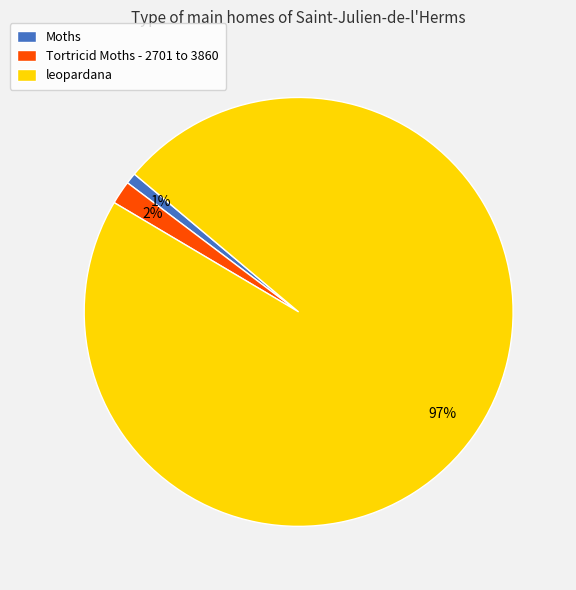

Which slice represents more than half of the pie?

leopardana